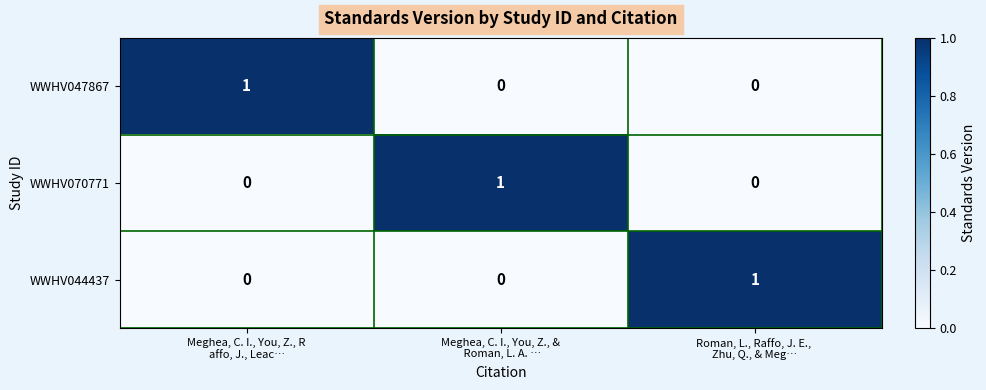

Count the WWHV047867 values in the range 0 to 1.

3